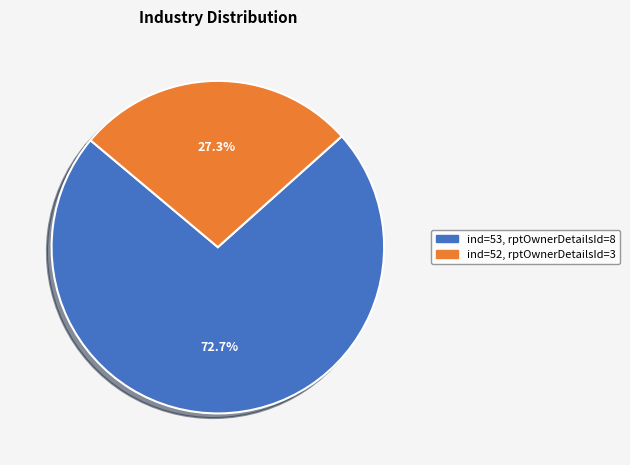

Does any single category account for the majority?

Yes